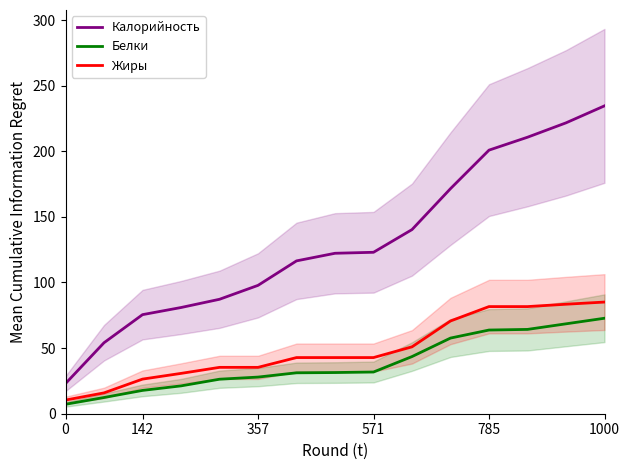

How many lines are shown in the chart?

3